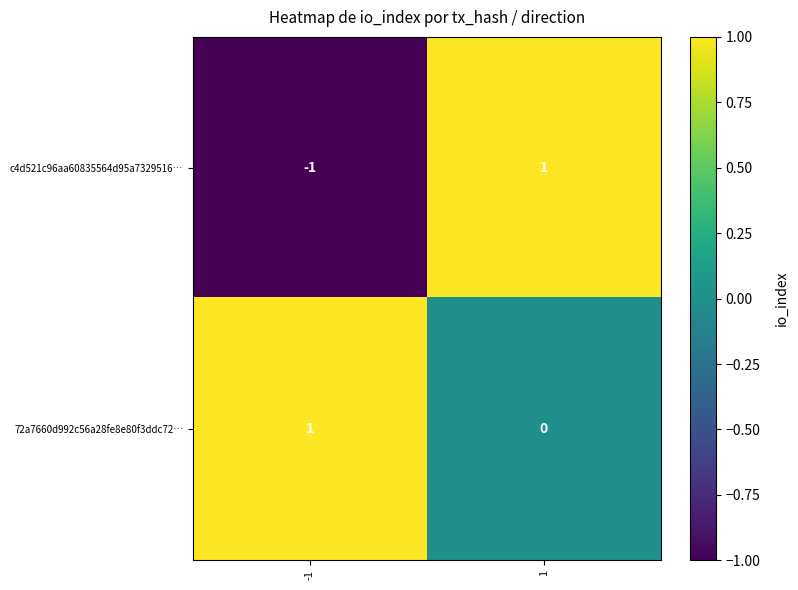

Which series changed the most between -1 and 1?

c4d521c96aa60835564d95a7329516…